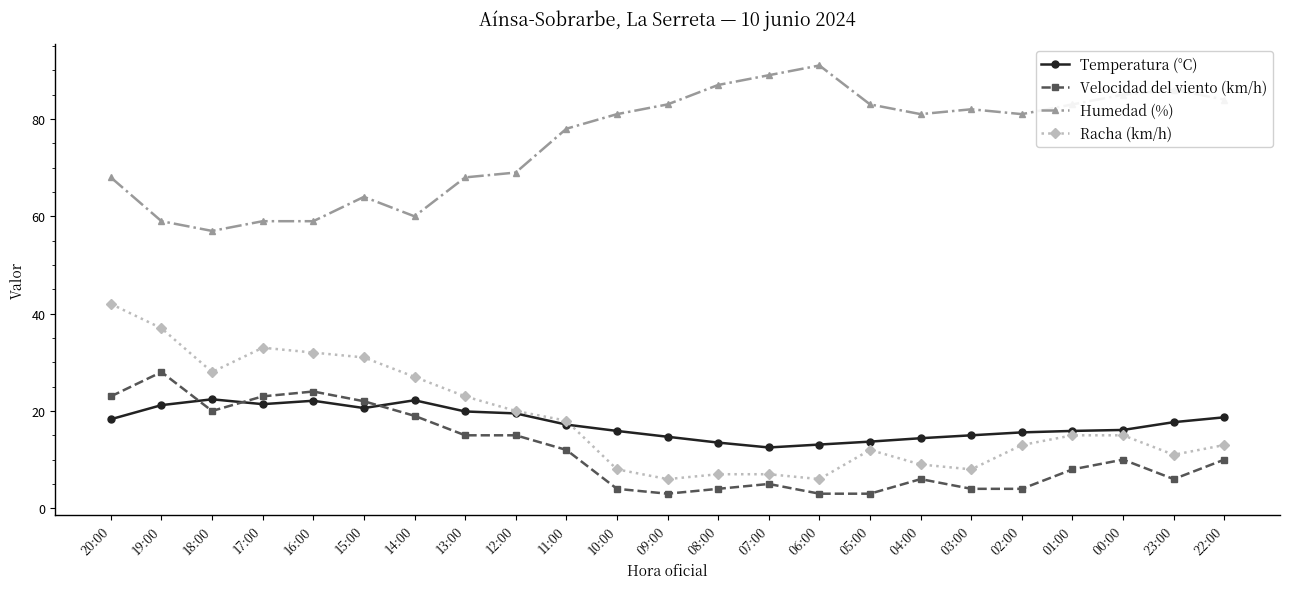

Is it true that Humedad (%) equals 78.0 at 11:00?

True